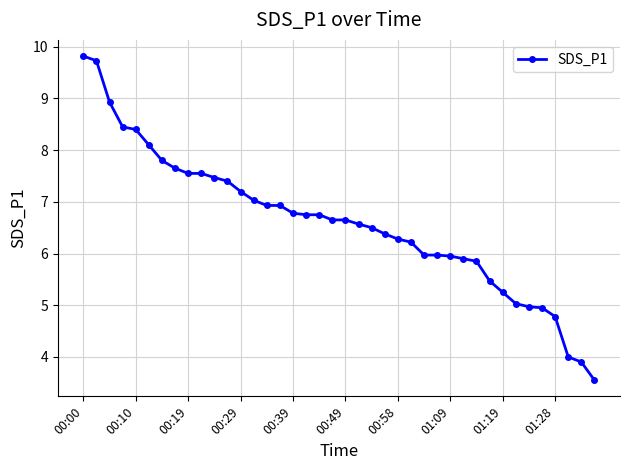

What is the difference between the maximum and minimum values?

6.3